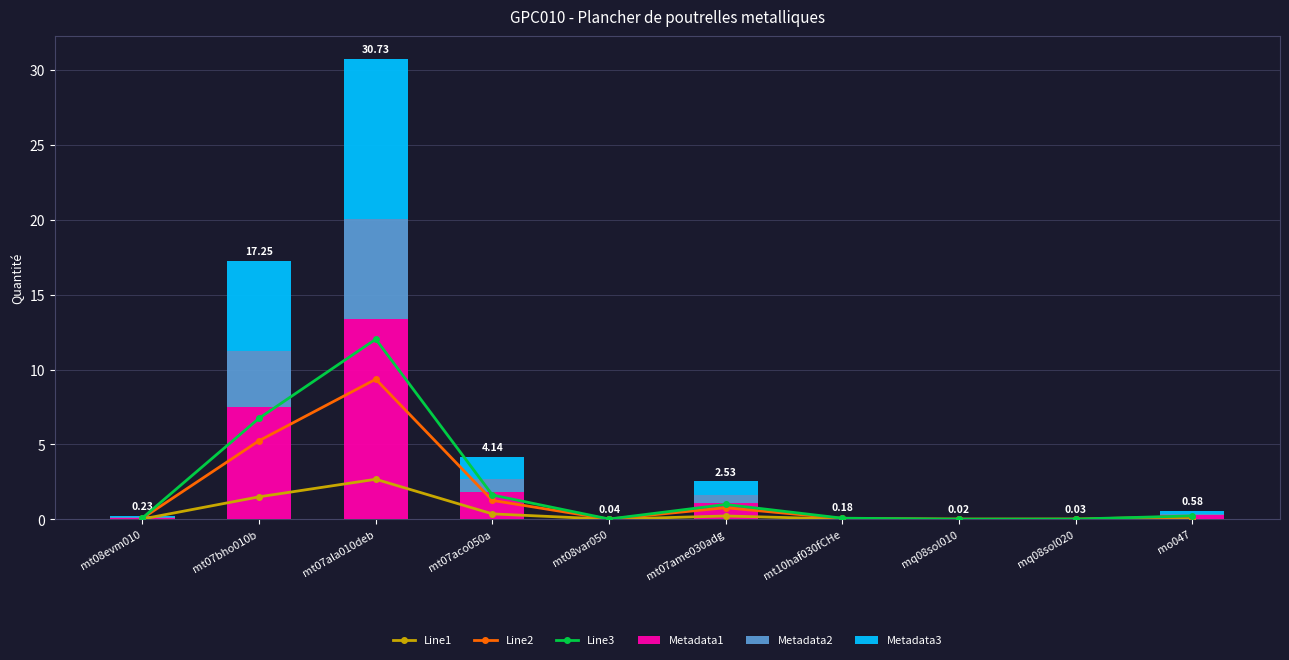

Rank the series at mq08sol010 from lowest to highest value.

Line1, Metadata2, Line2, Metadata3, Line3, Metadata1